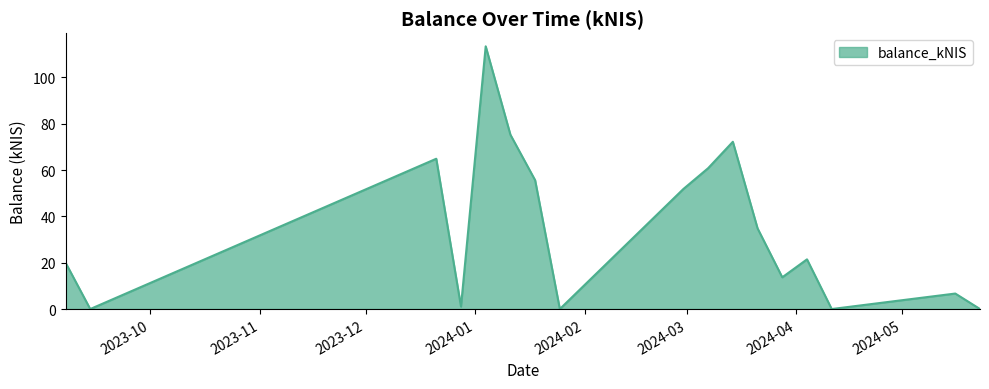

What is the difference between the maximum and minimum values?

113.4